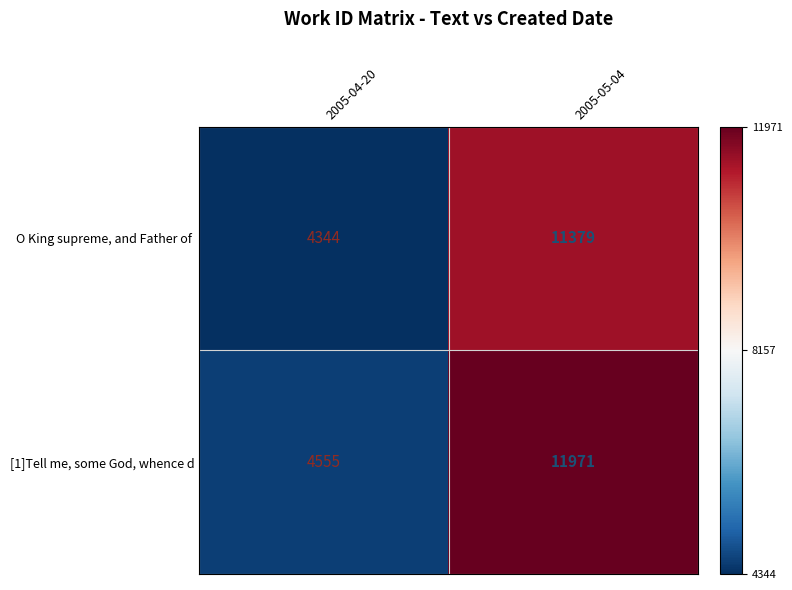

Read the [1]Tell me, some God, whence d value at 2005-04-20.

4555